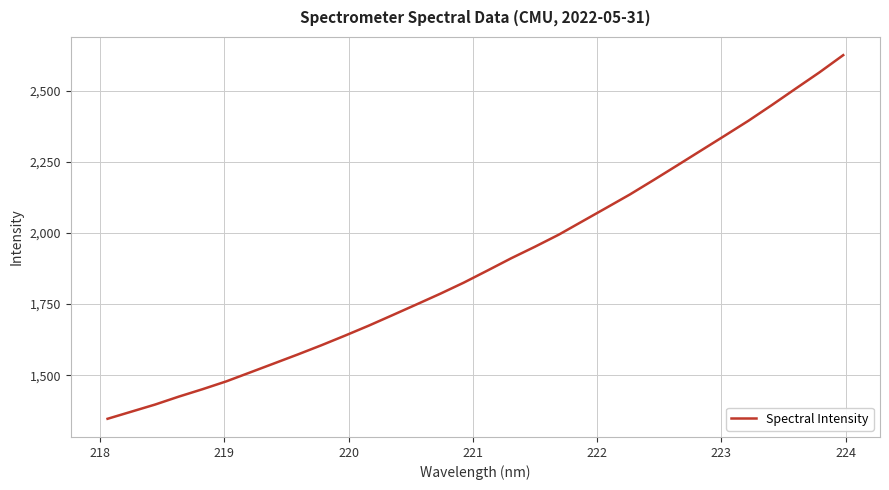

What is the minimum value shown in the chart?

1346.5